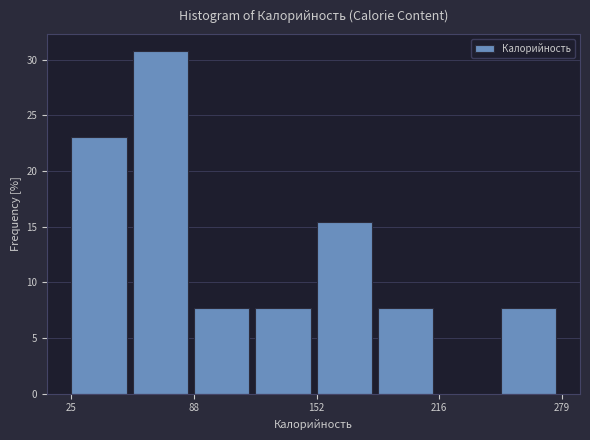

Read against the x-axis, roughly where is the centre of the tallest bar?

70